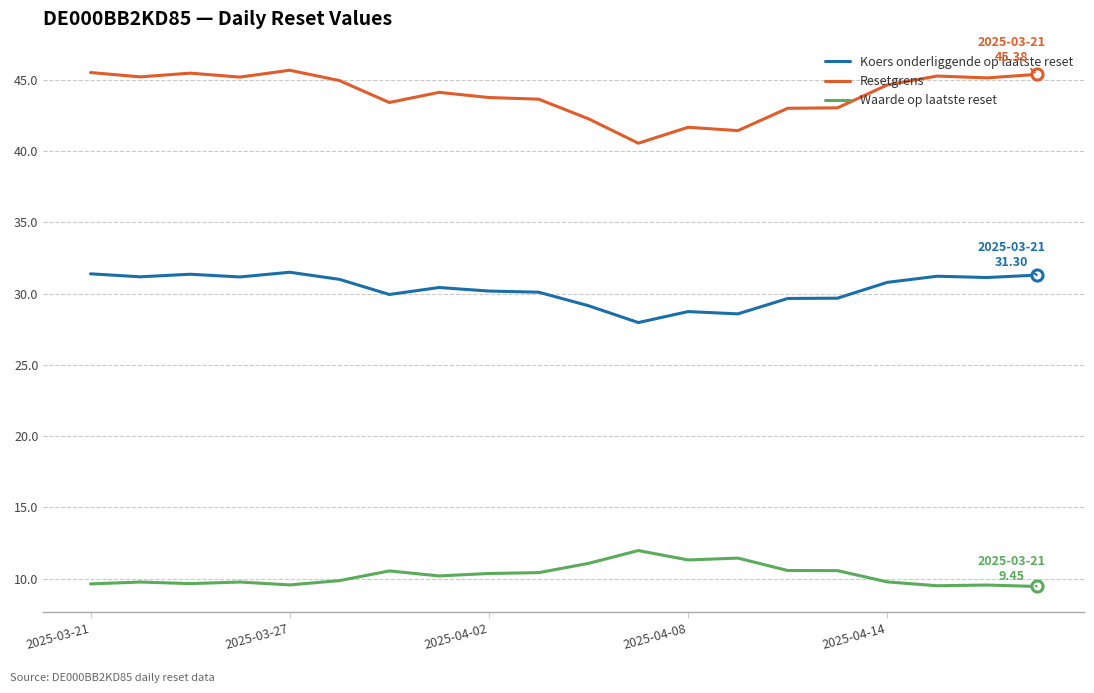

What is the highest value of the Resetgrens series?

45.7